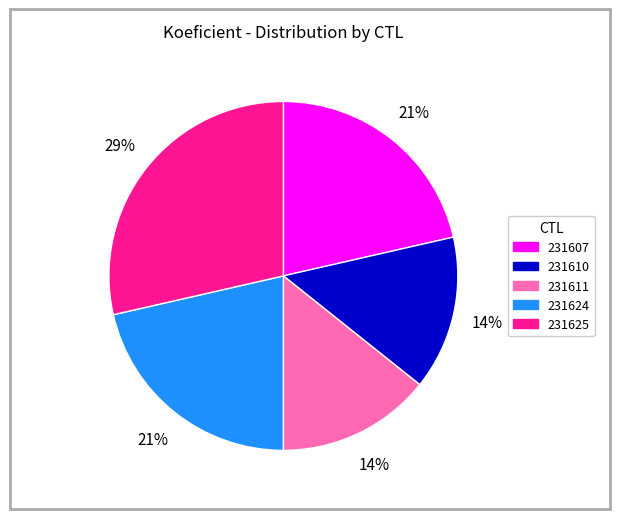

The 231607 slice represents 21% of the pie. True or false?

True